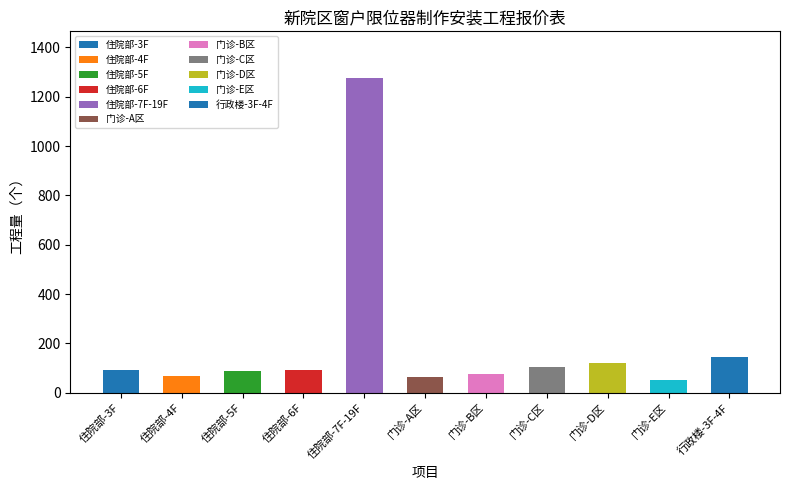

What is the average value?

197